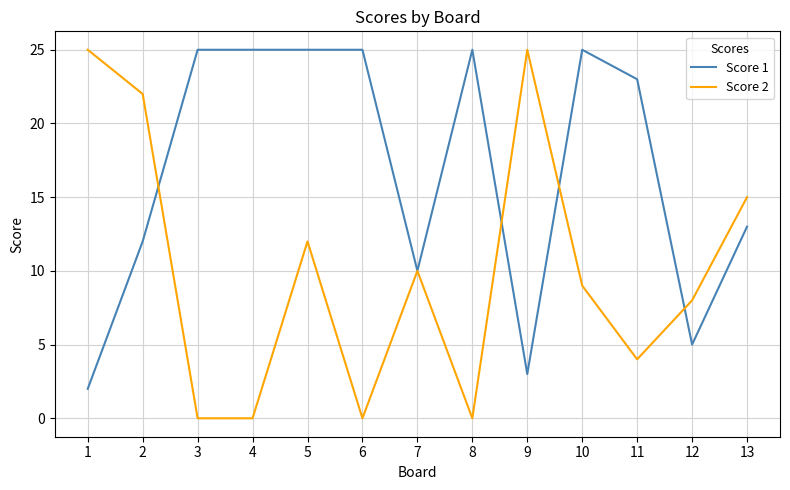

At how many categories does at least one series exceed 6?

13